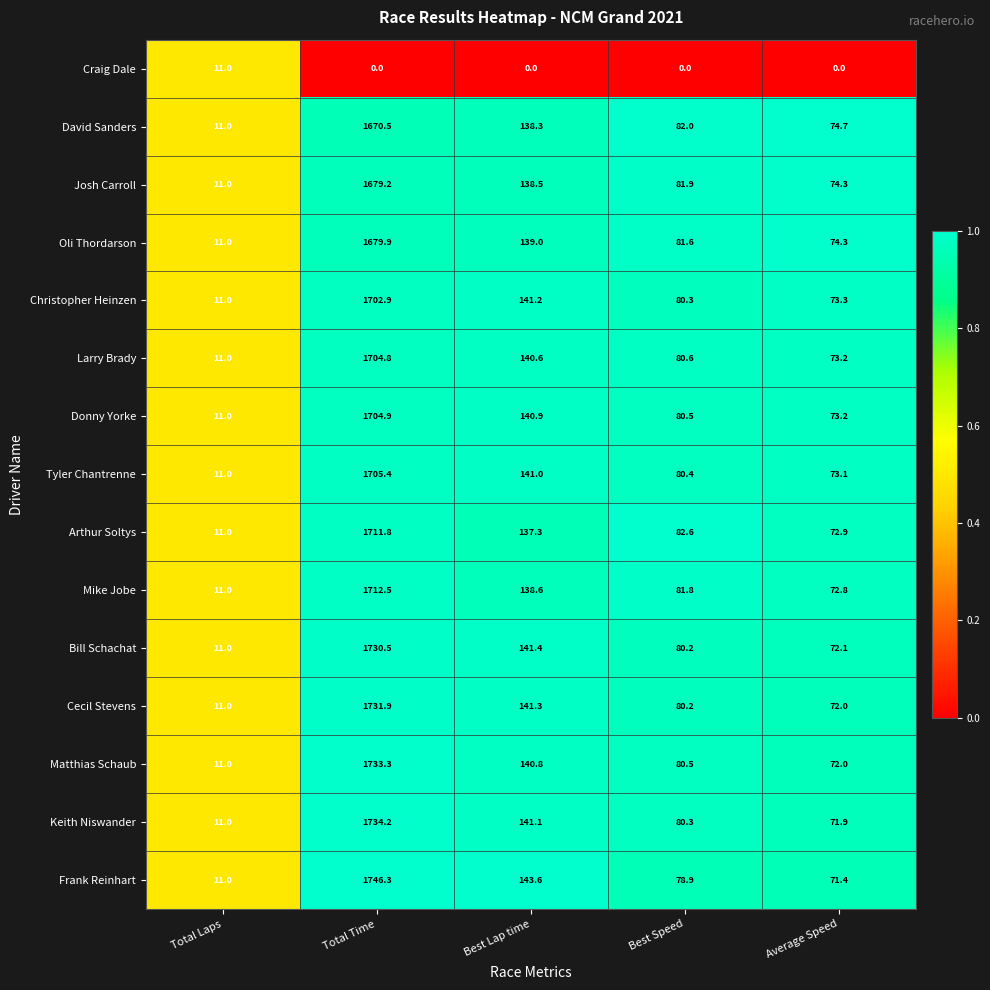

Rank the series by their maximum value, from lowest to highest.

Craig Dale, David Sanders, Josh Carroll, Oli Thordarson, Christopher Heinzen, Larry Brady, Donny Yorke, Tyler Chantrenne, Arthur Soltys, Mike Jobe, Bill Schachat, Cecil Stevens, Matthias Schaub, Keith Niswander, Frank Reinhart